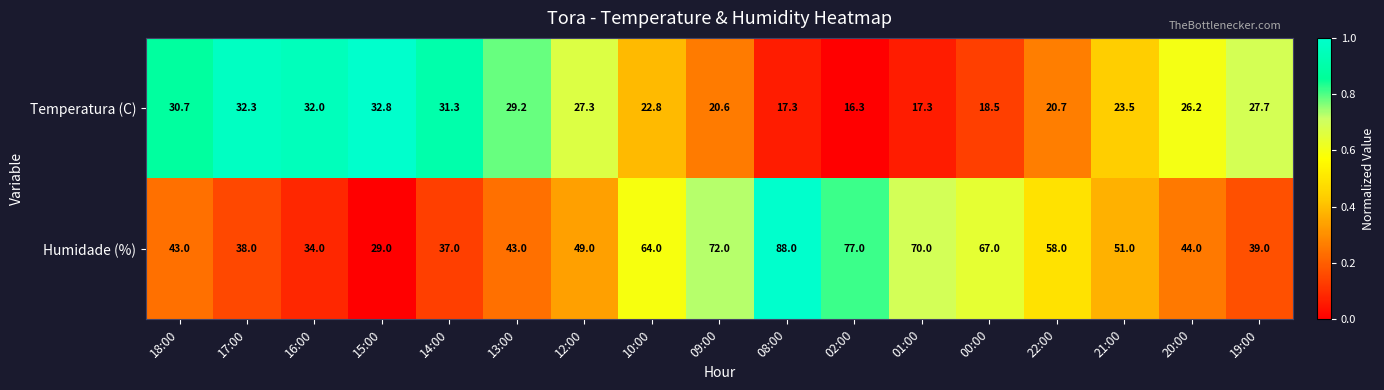

What is the sum of all Humidade (%) values?

903.0